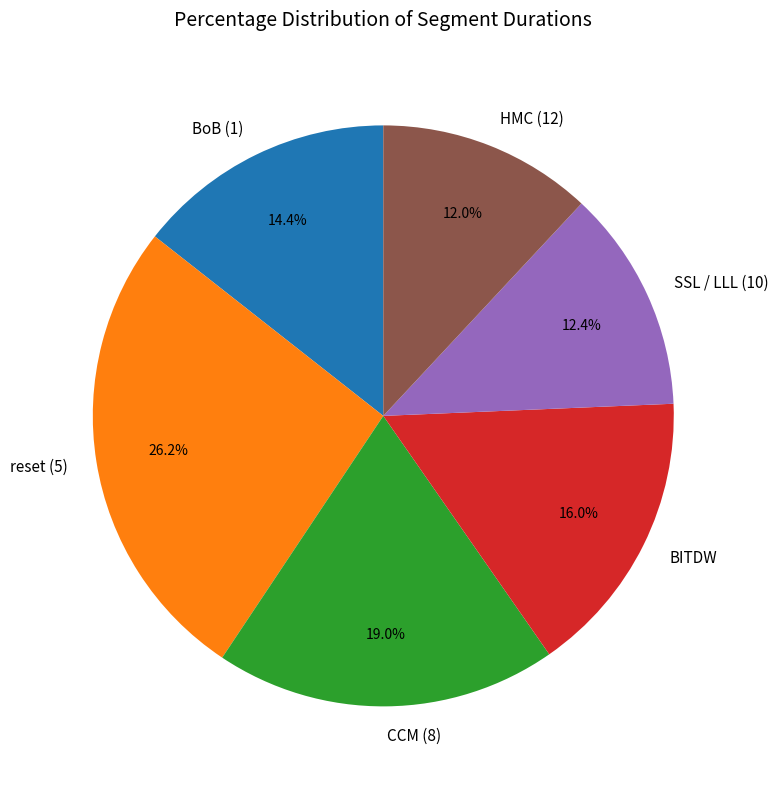

What is the largest slice in the pie chart?

reset (5)